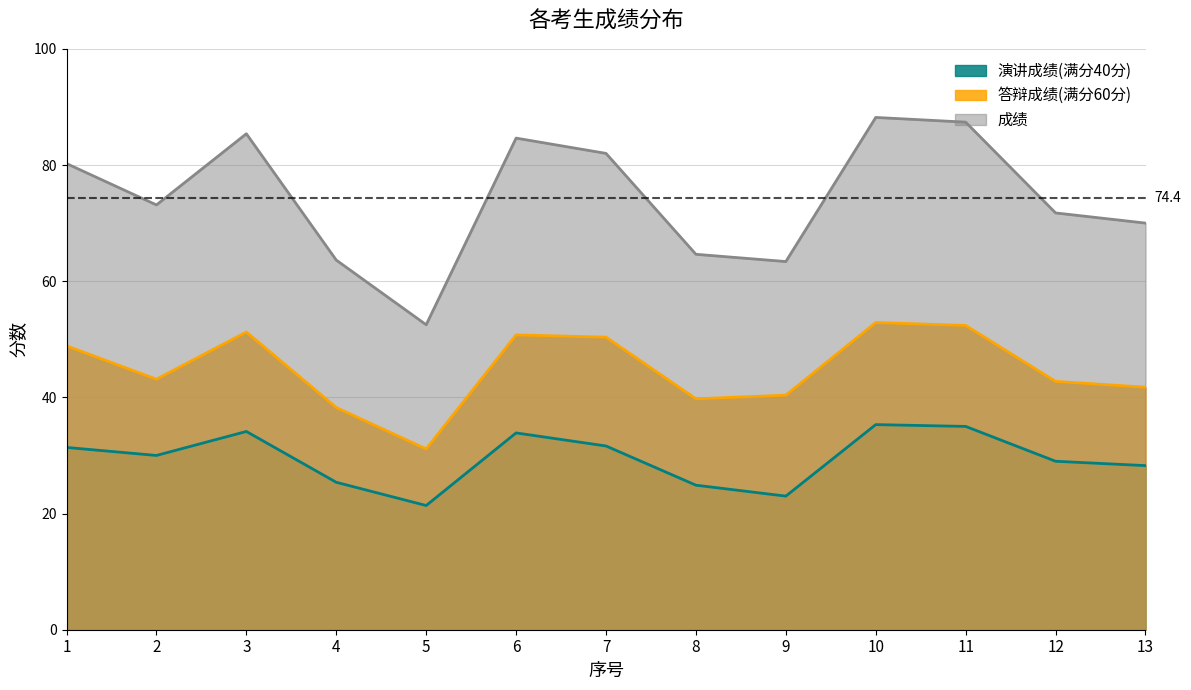

What is the difference between the second highest and second lowest values in the 答辩成绩(满分60分) series?

14.1